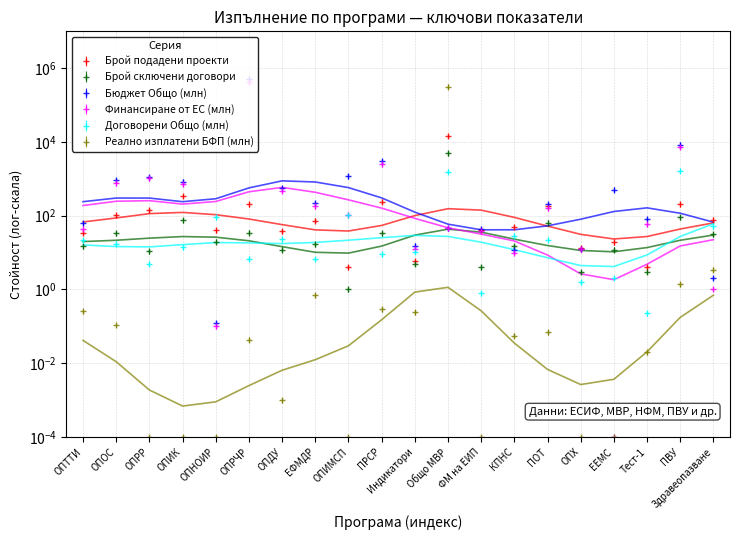

What is the label of the 19th point from the left?

ПВУ